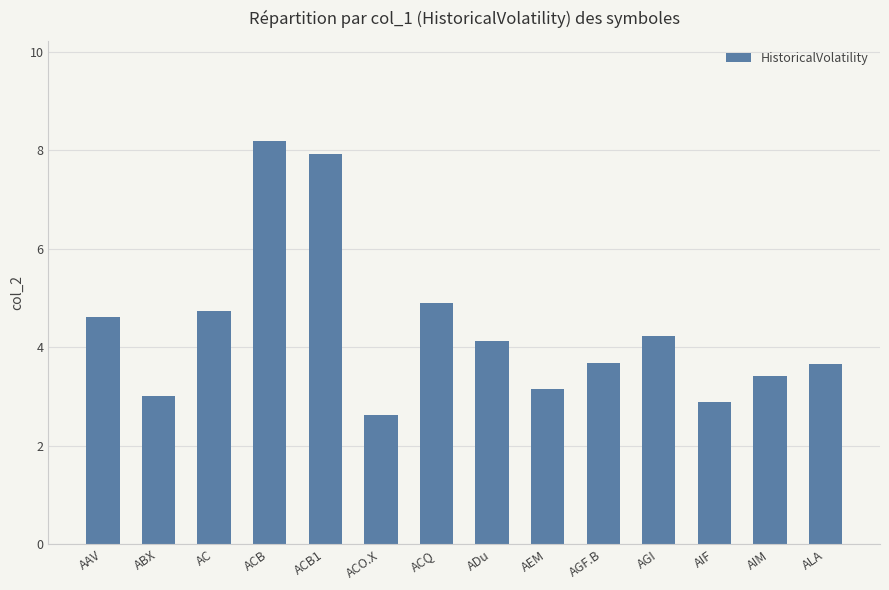

What is the difference between the maximum and minimum values?

5.6